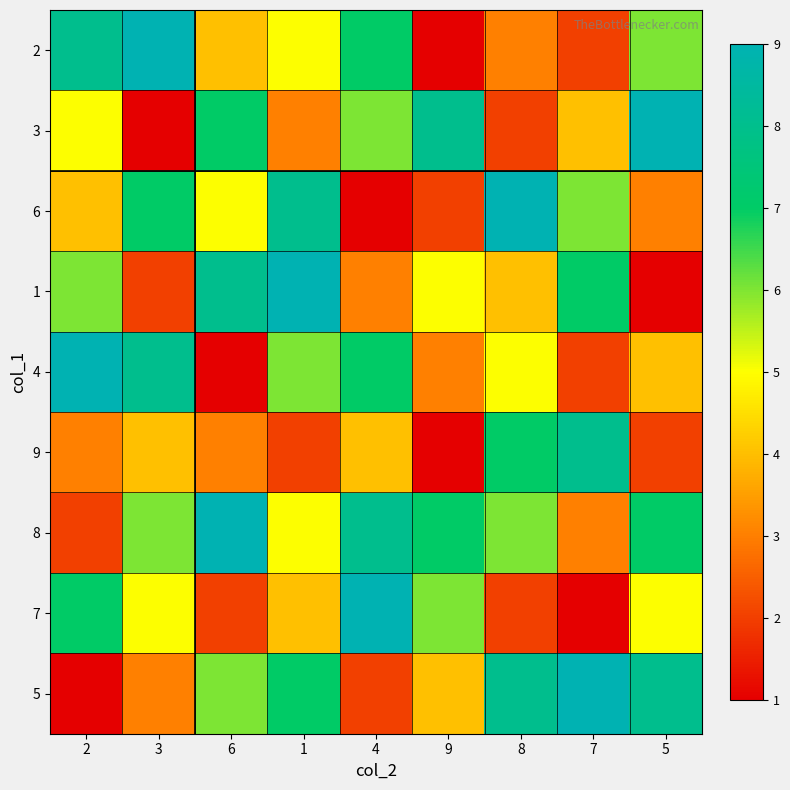

At 3, list the series in order from smallest to largest.

3, 1, 5, 9, 7, 8, 6, 4, 2